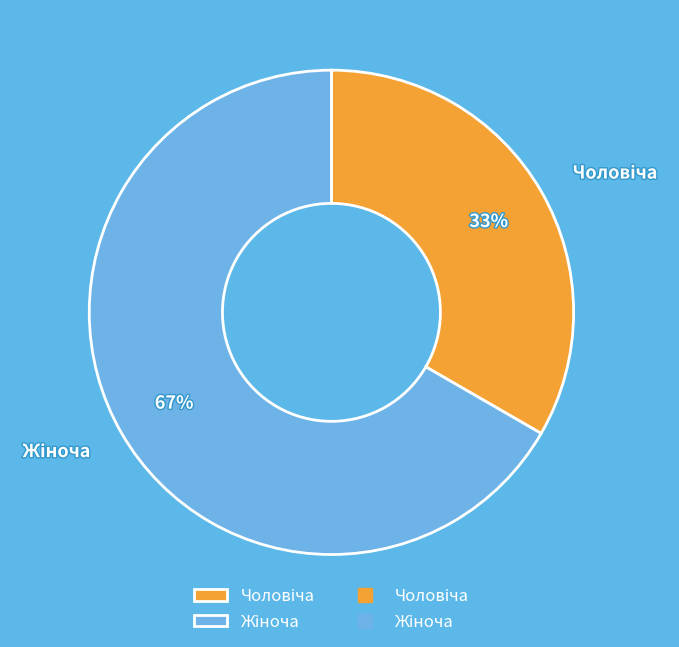

Does any single category account for the majority?

Yes